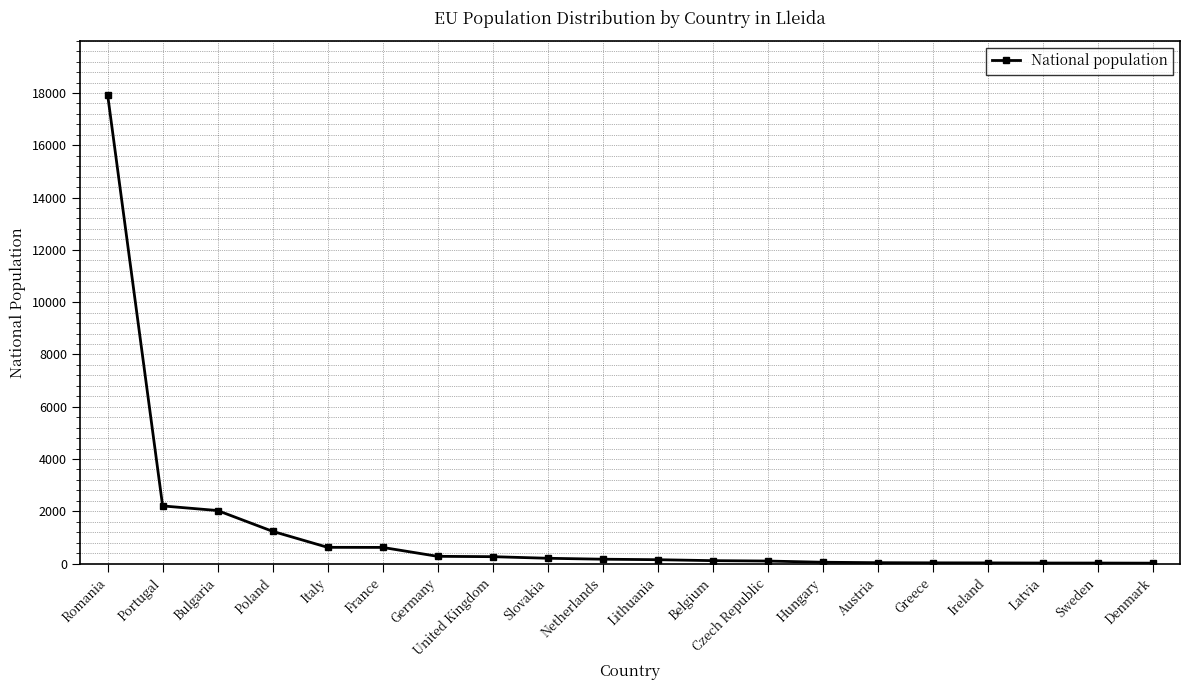

What is the label of the 15th point from the right?

France